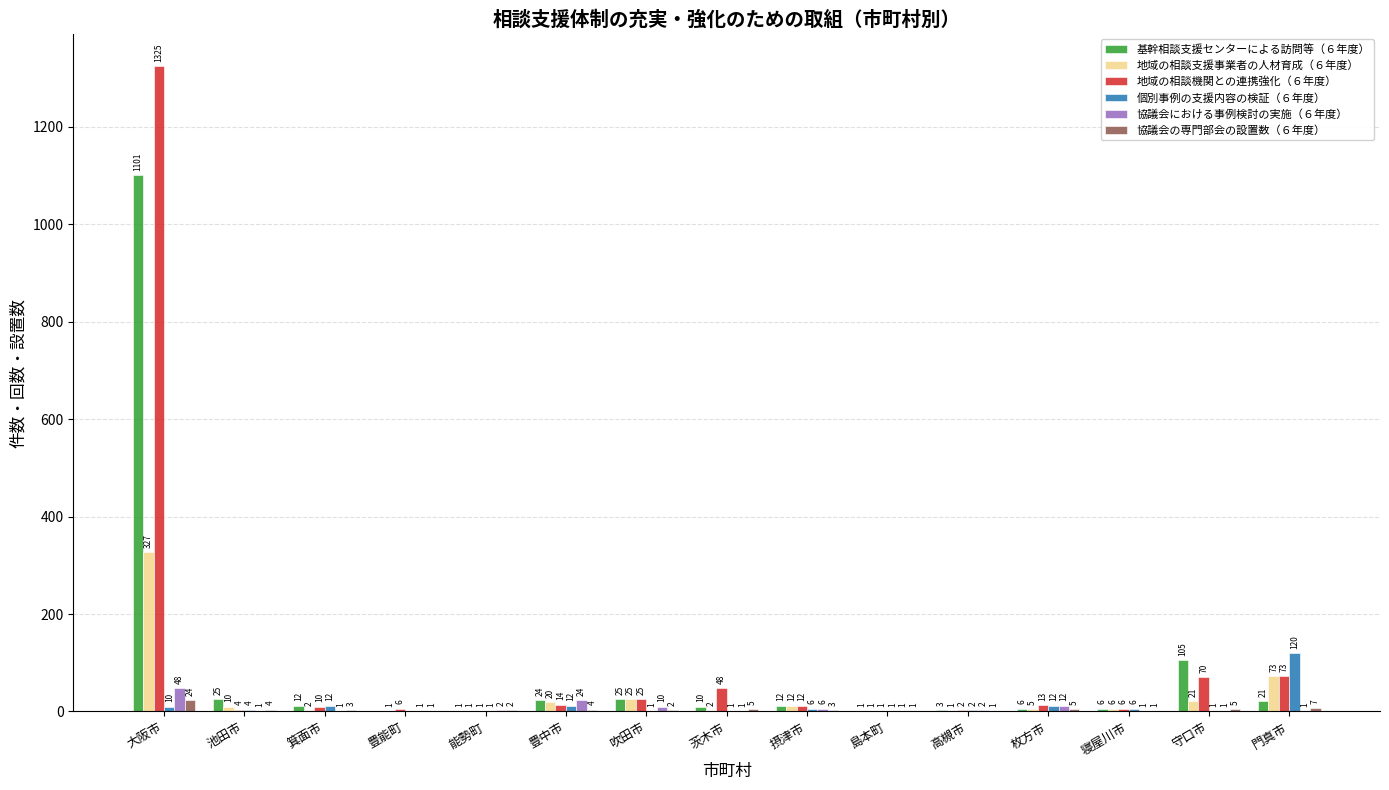

At which label is 協議会の専門部会の設置数（６年度） closest to 12?

門真市